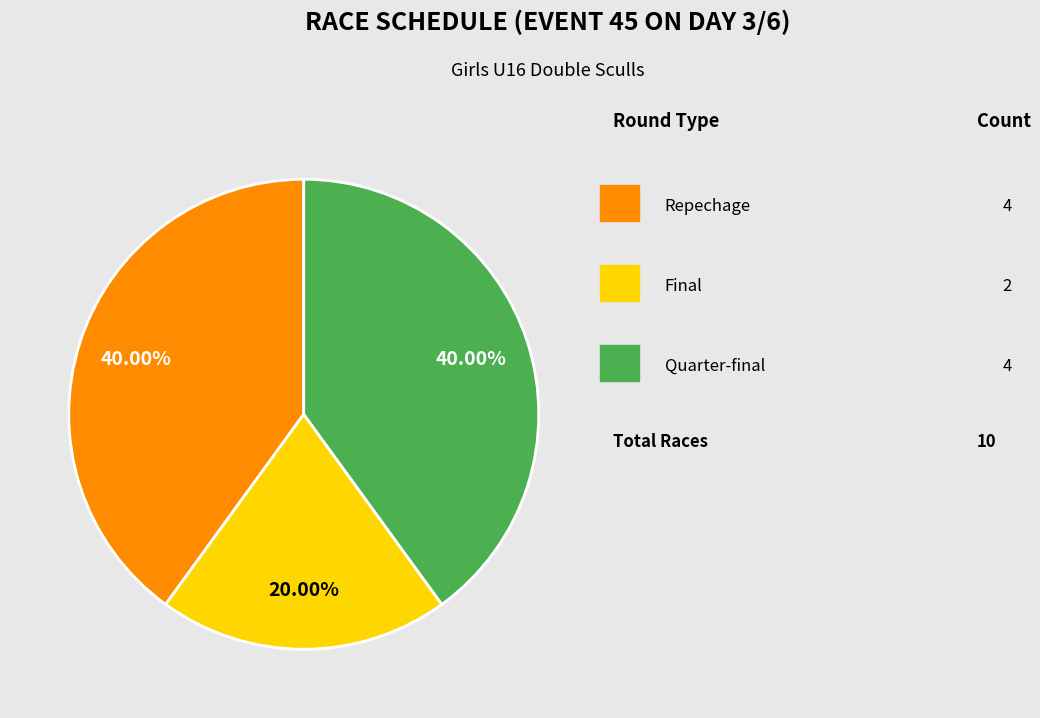

How many slices are in this pie chart?

3